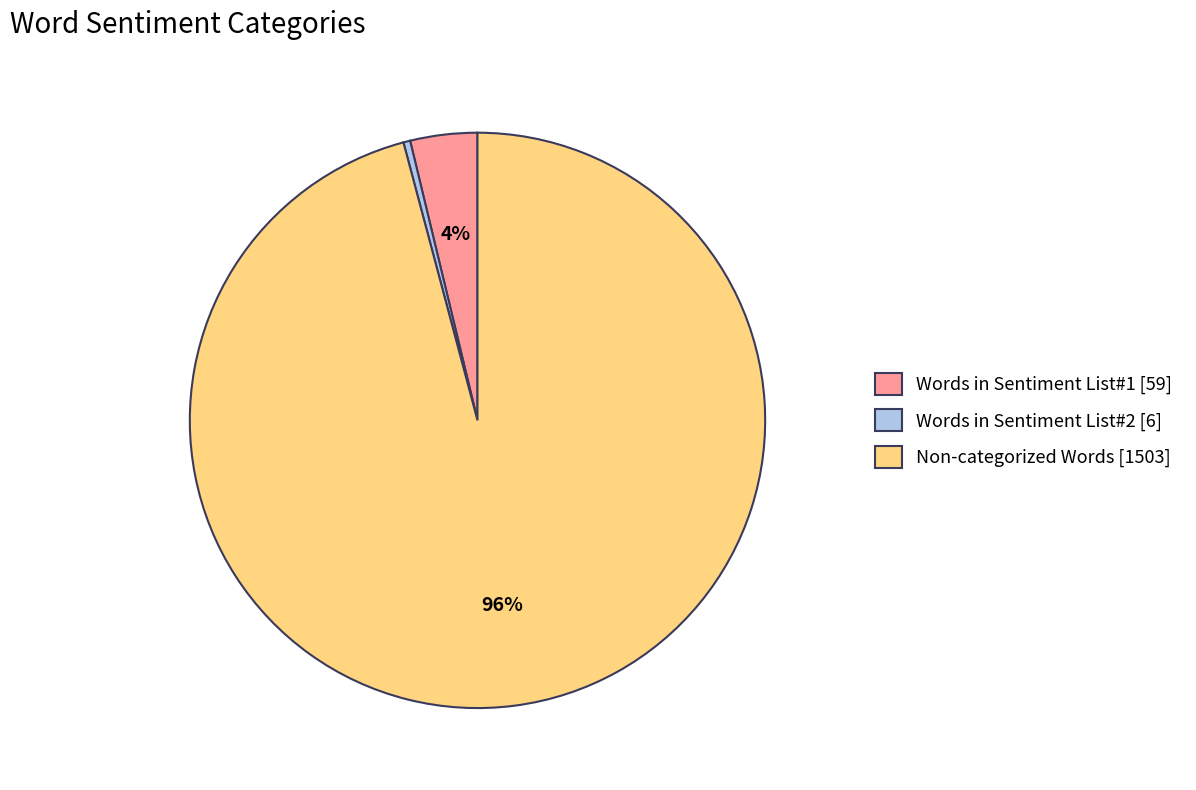

Is there any slice that represents more than half of the pie?

Yes